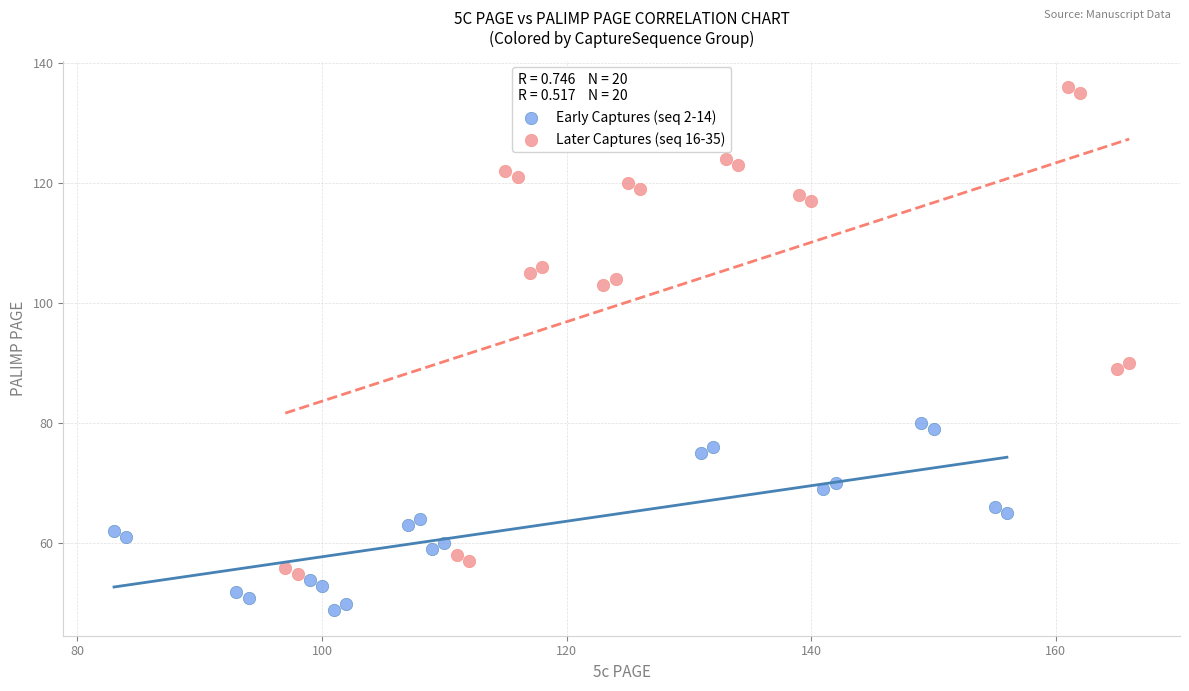

Which series reaches the minimum Y coordinate?

Early Captures (seq 2-14)